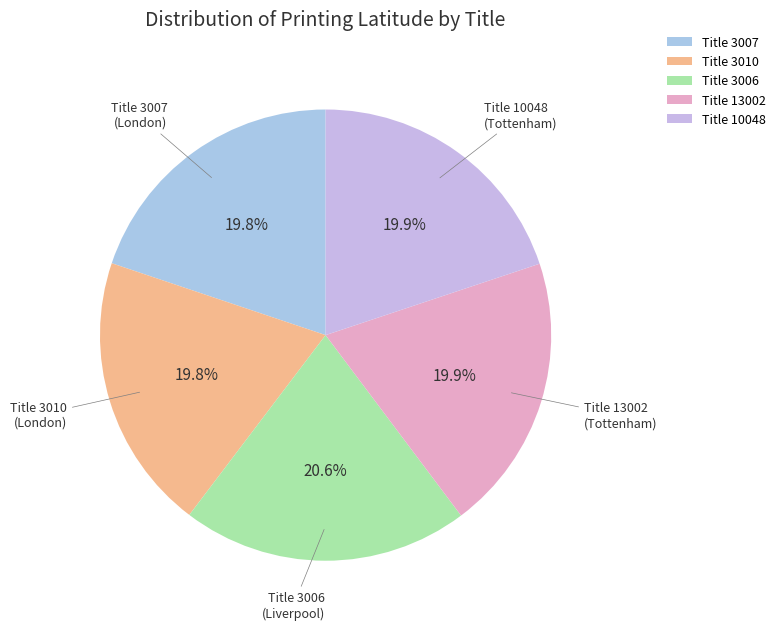

Is there a majority slice in this chart?

No